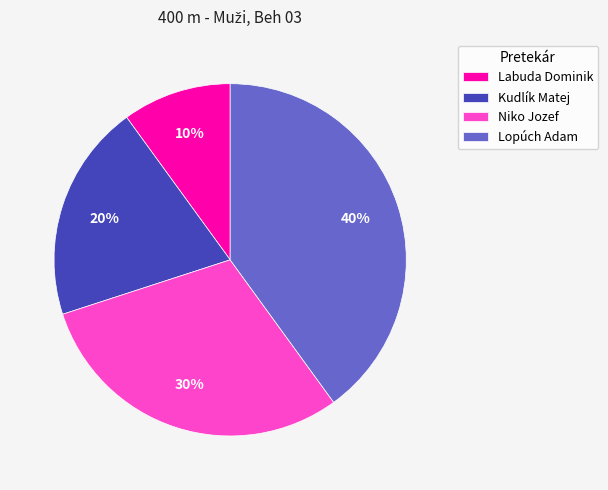

Count the number of slices in the pie.

4